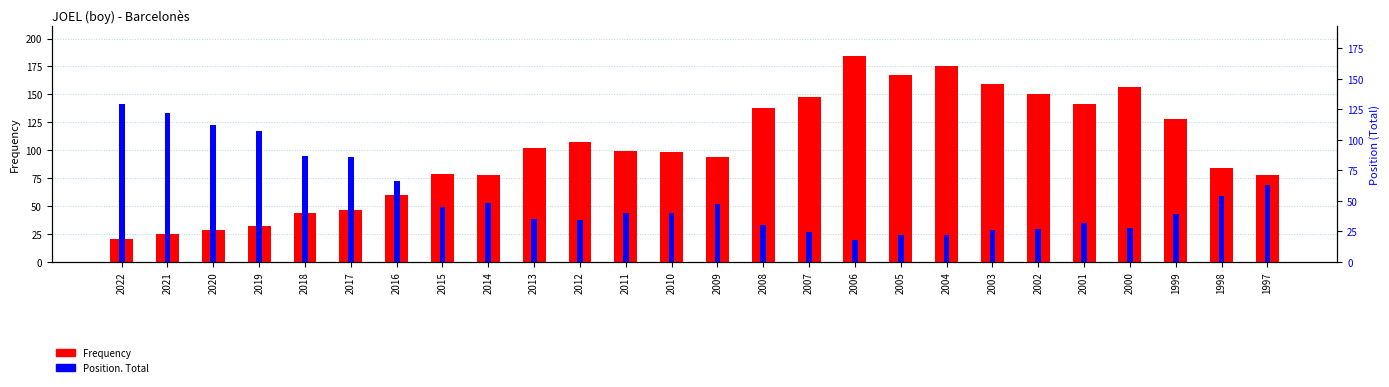

Rank the series at 2013 from lowest to highest value.

Position. Total, Frequency